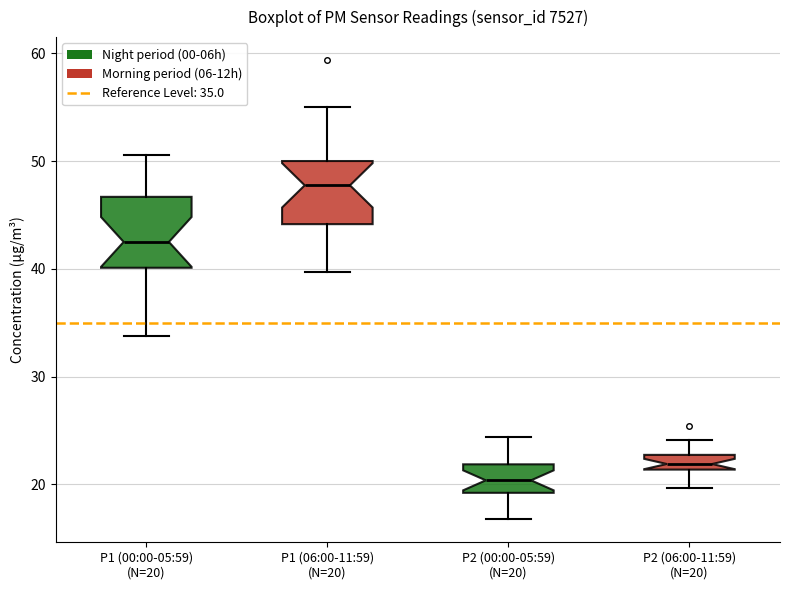

Which box's median line is the highest?

P1 (06:00-11:59) (N=20)